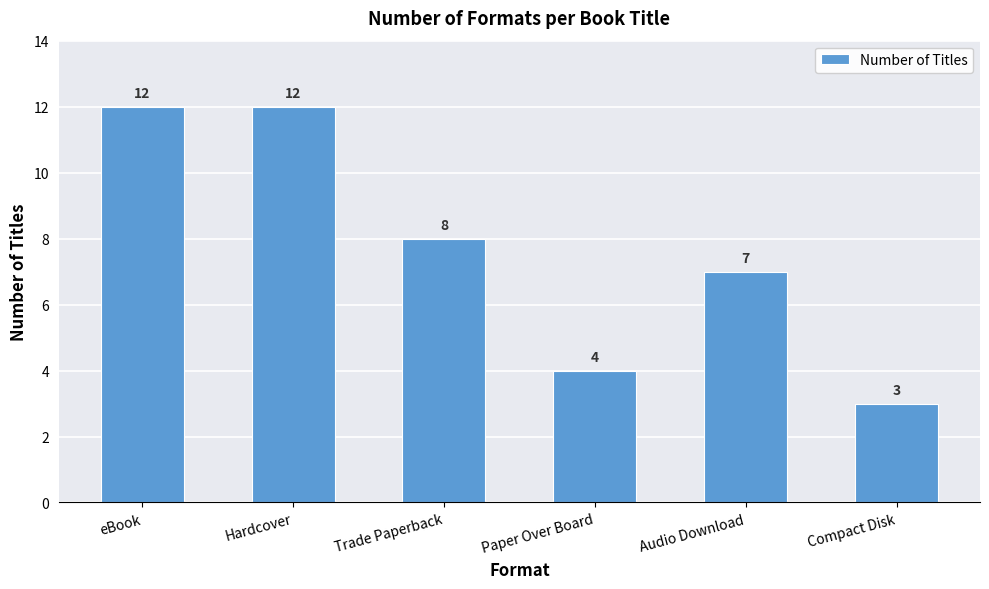

What is the difference between the maximum and minimum values?

9